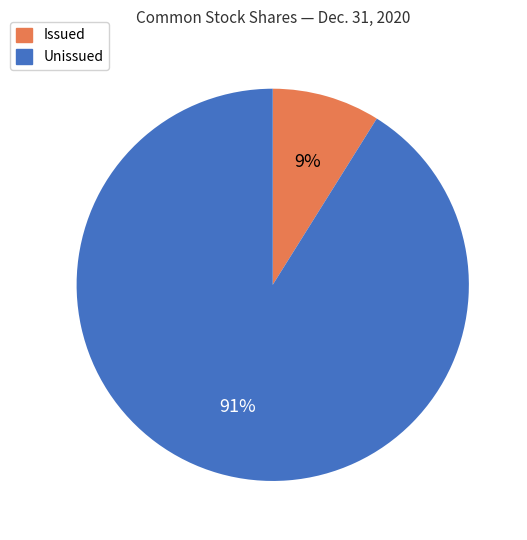

True or false: Issued accounts for 4% of the total.

False